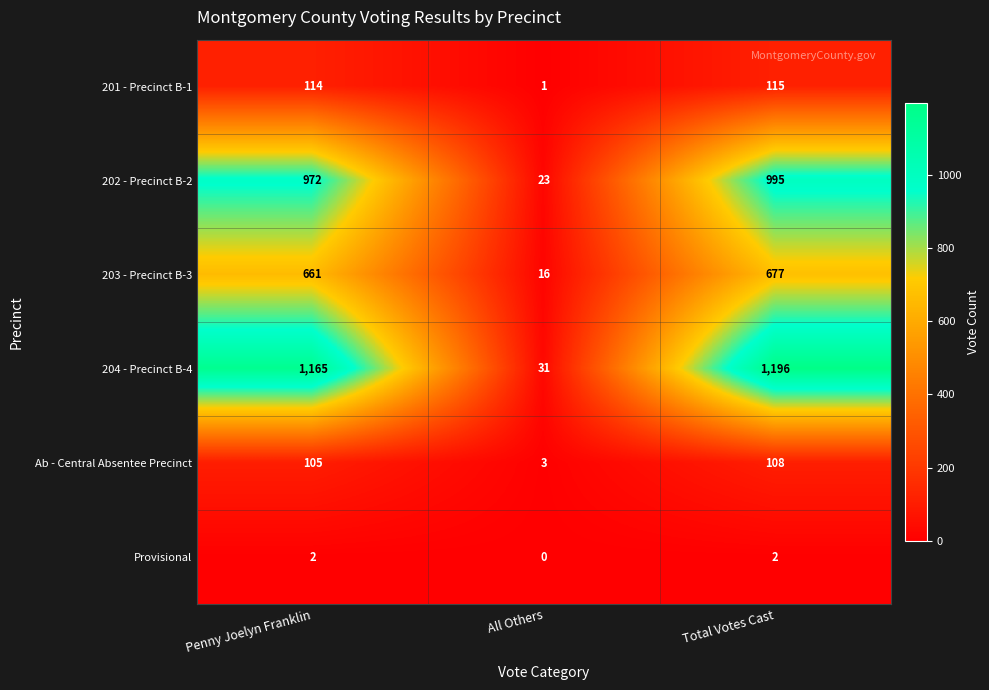

Is it true that 204 - Precinct B-4 equals 1709 at Penny Joelyn Franklin?

False